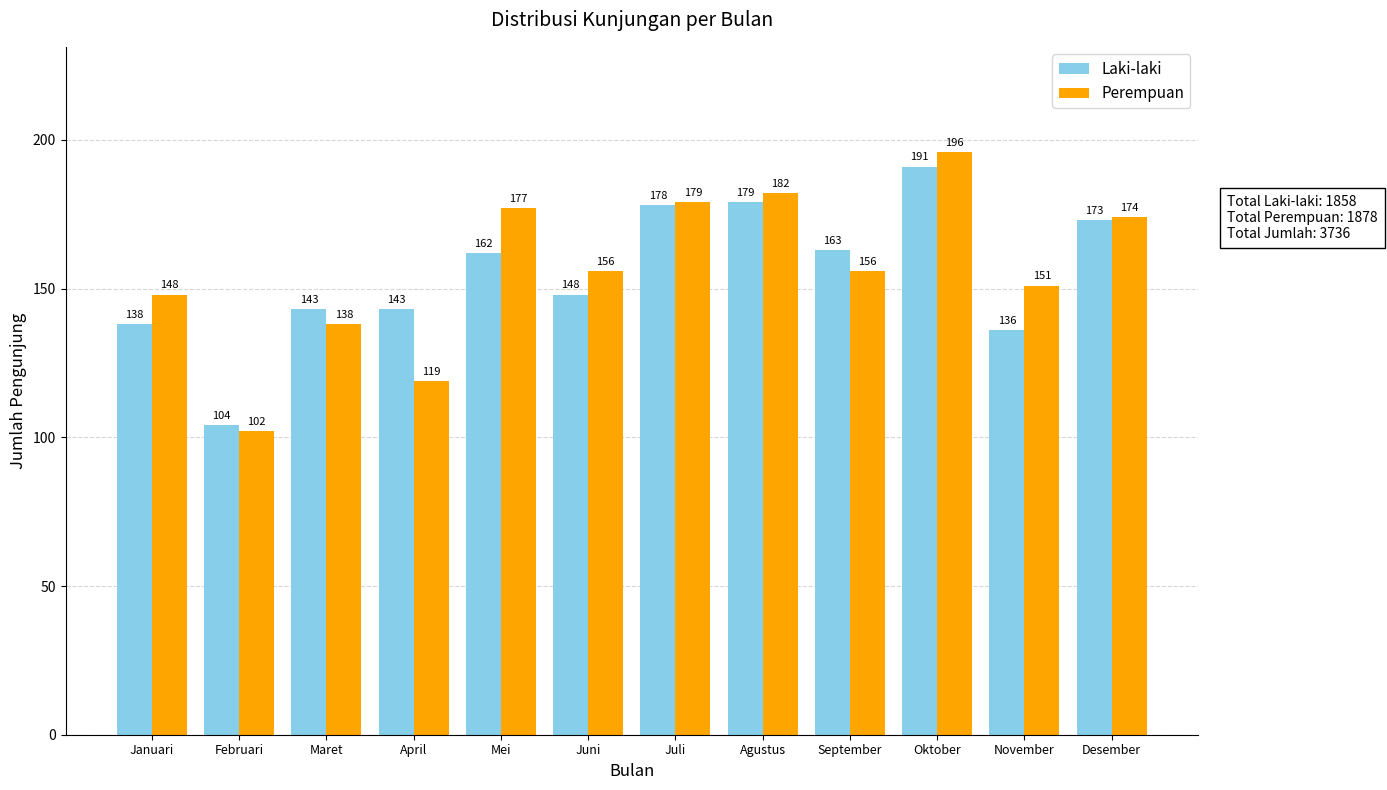

Count the number of data series in this chart.

2